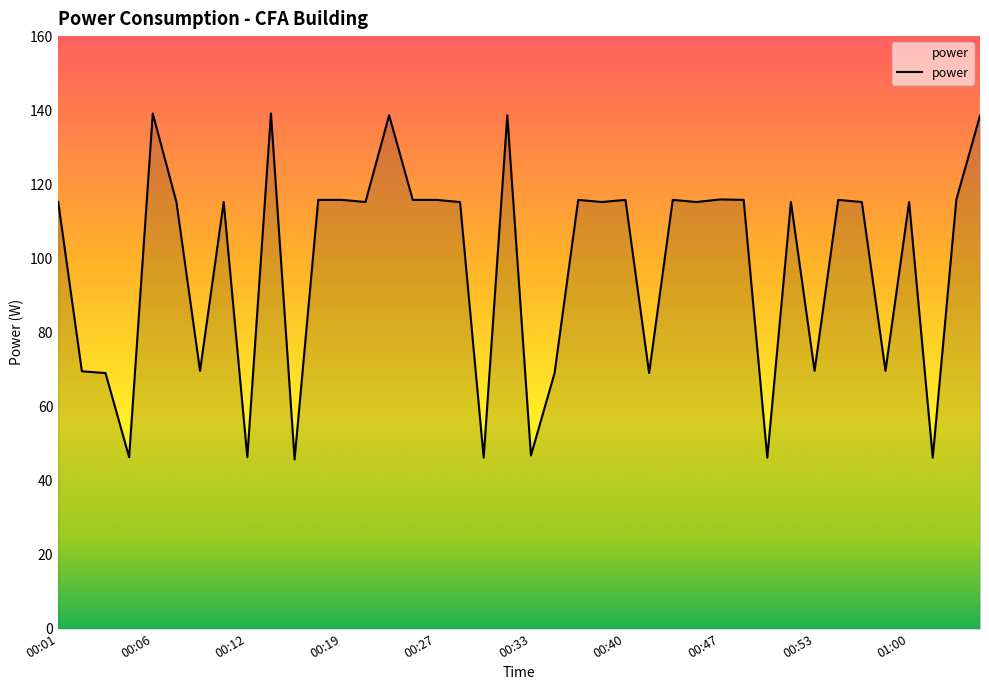

What is the smallest value displayed?

45.7